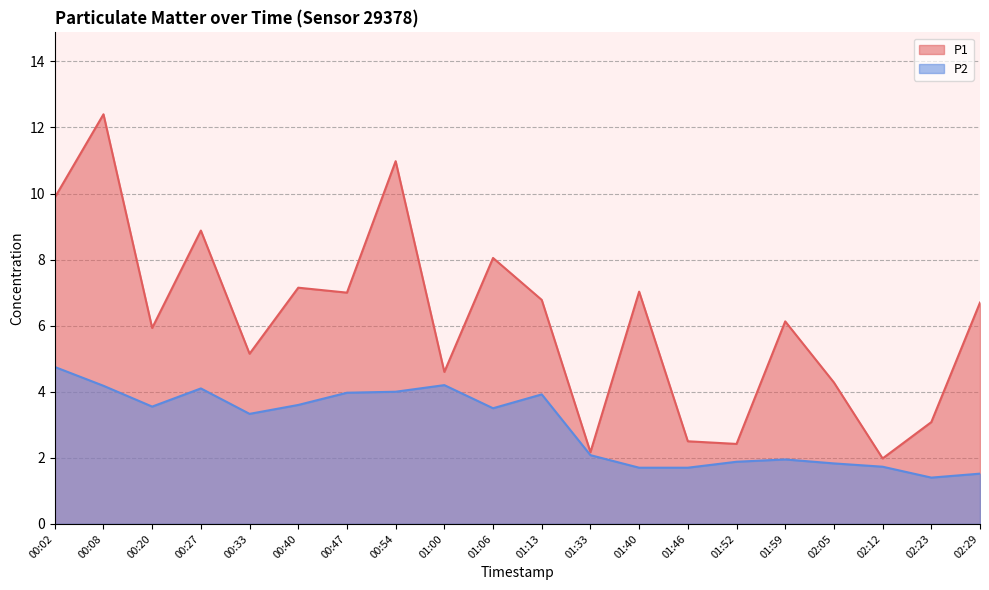

Where is the first local minimum for P1?

00:20